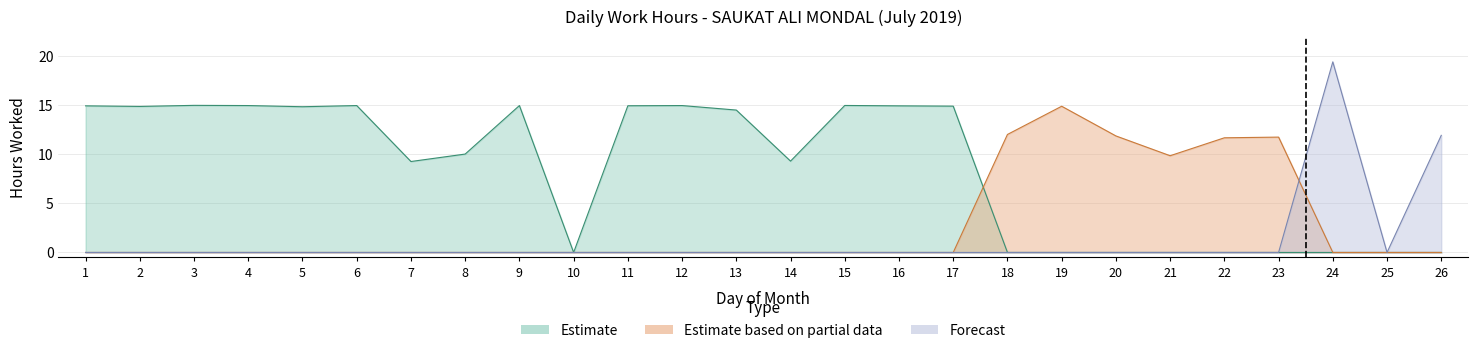

How many interior local valleys does the Low (Estimate) series have?

8